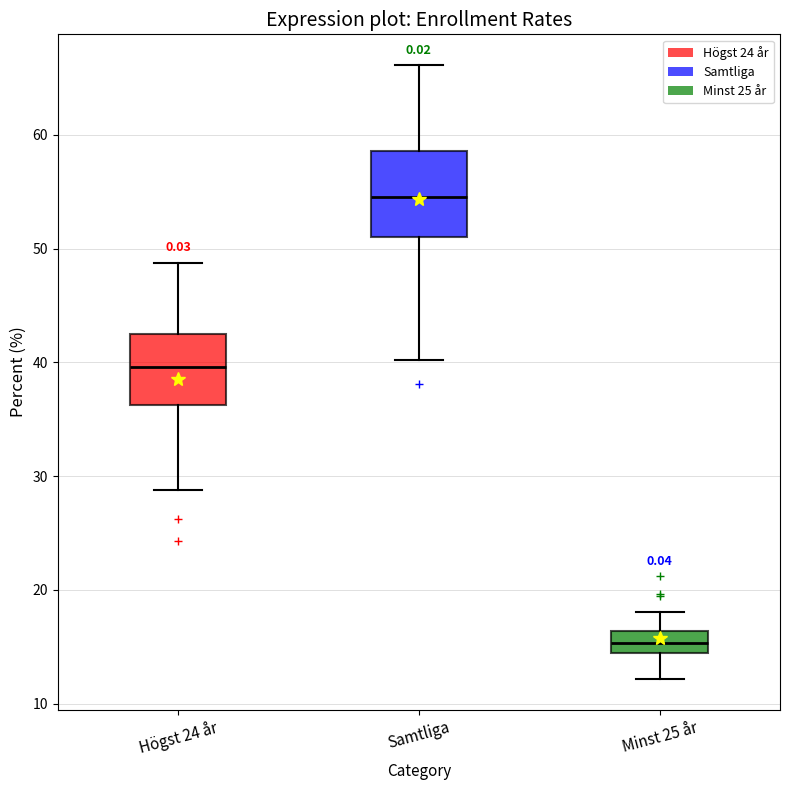

Where does the upper whisker of the box for Minst 25 år end on the y-axis? The values are not printed on the chart, so give them approximately, as read against the axis.

18